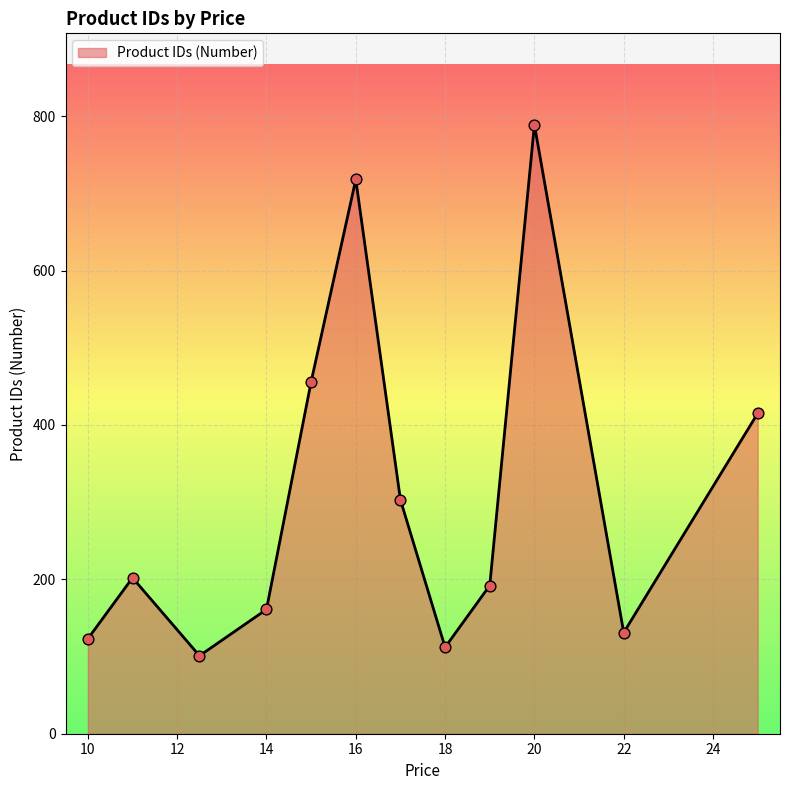

What is the greatest value displayed?

789